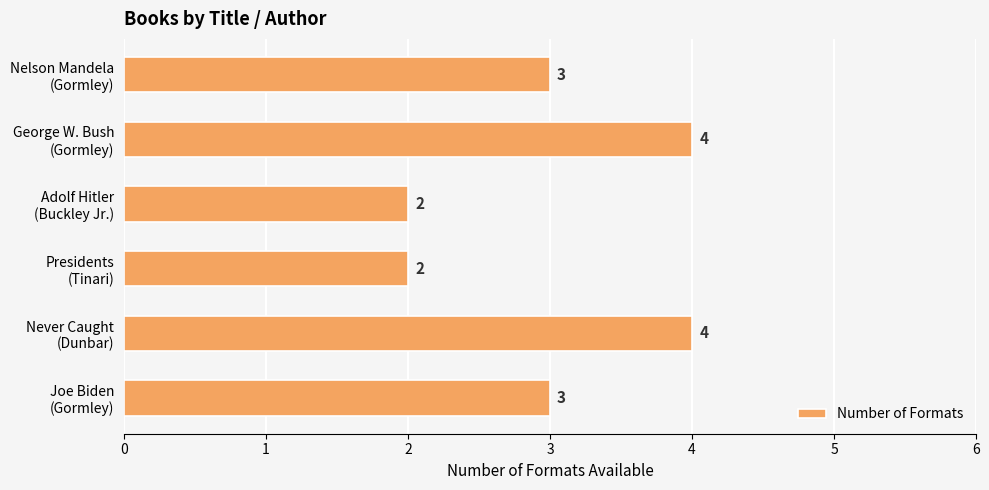

What is the sum of all values?

18